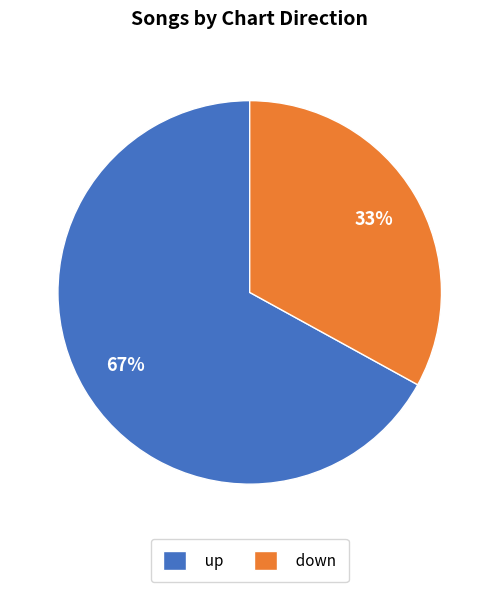

The up slice represents 67% of the pie. True or false?

True